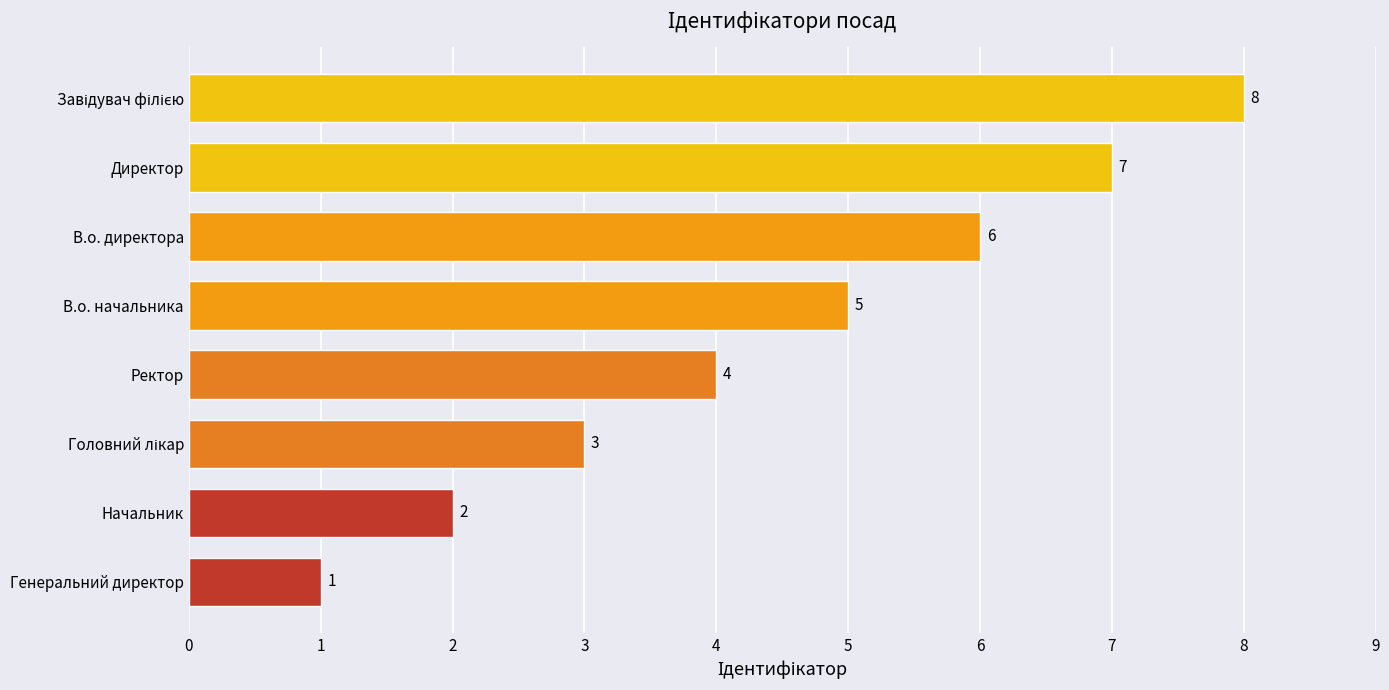

How many bars are there in total?

8